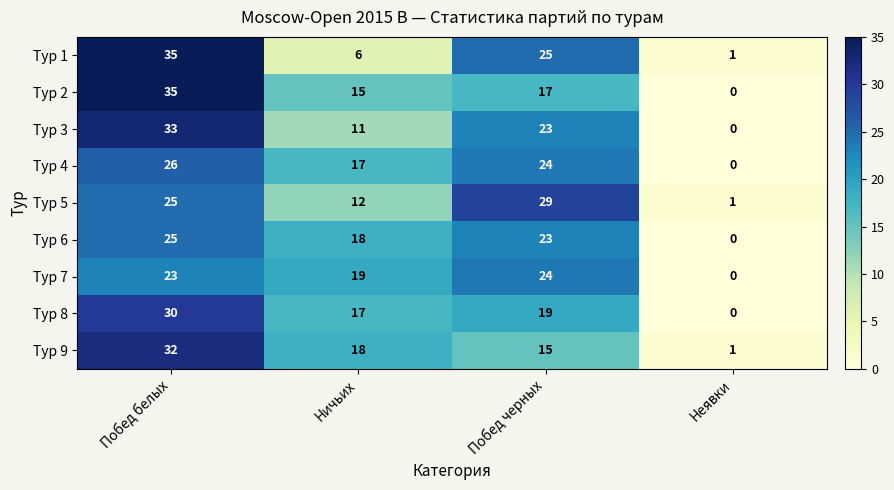

What is the total value across all series at Неявки?

3